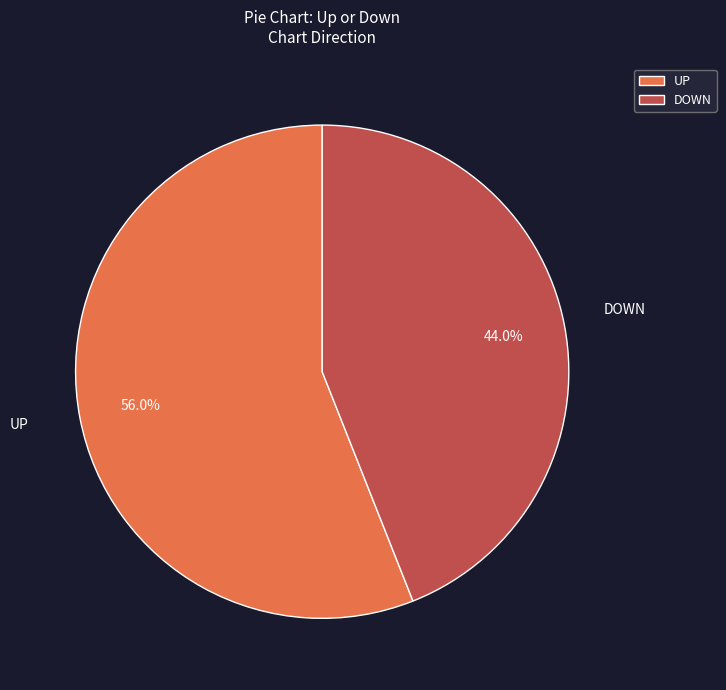

Combined, do DOWN and UP account for over 50%?

Yes